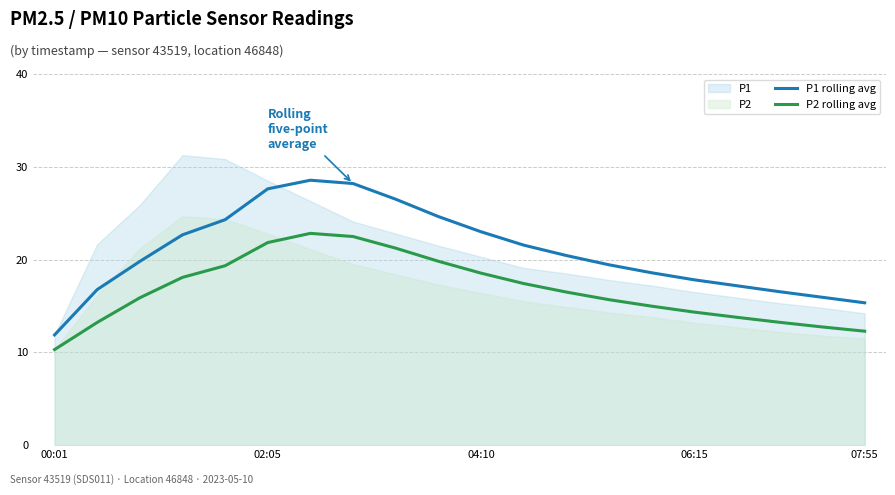

What is the minimum value for P2 rolling avg?

10.3